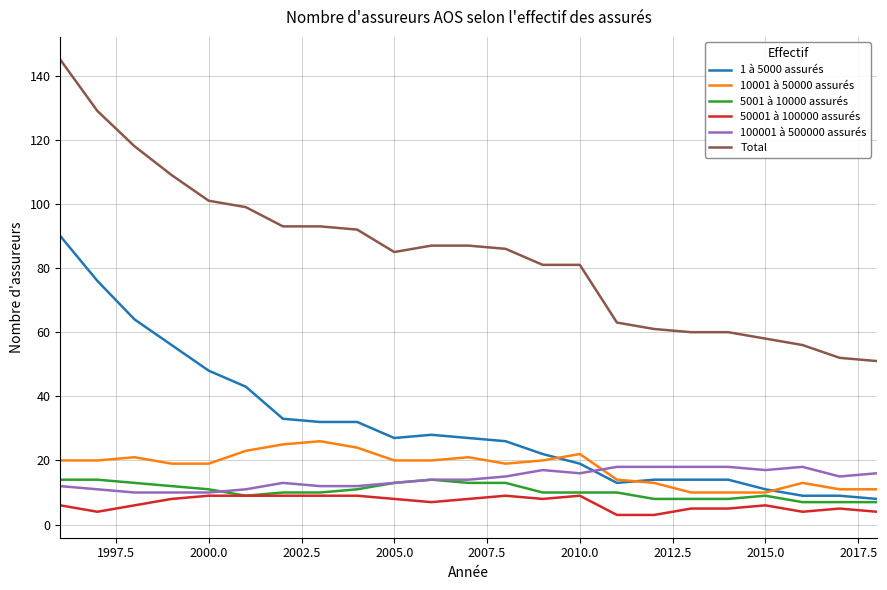

Which series has the widest spread of values?

Total